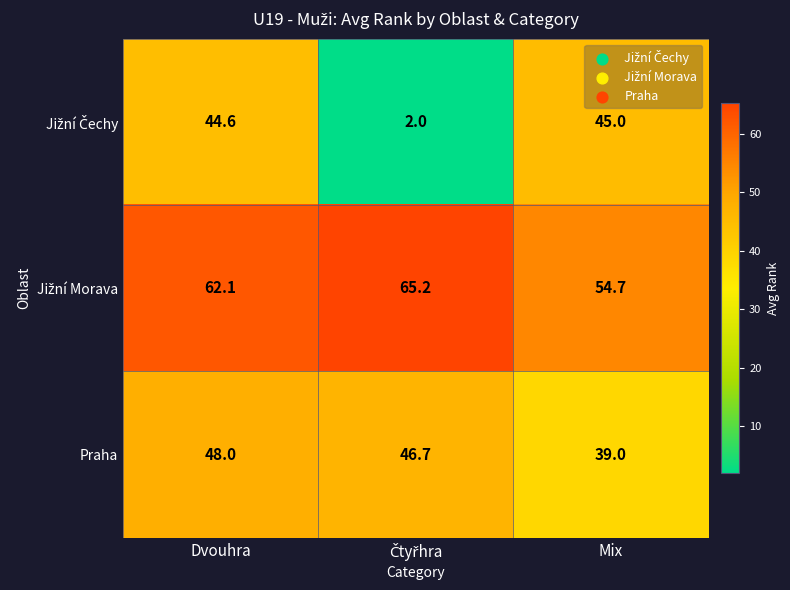

At which category is the sum across all series the highest?

Dvouhra